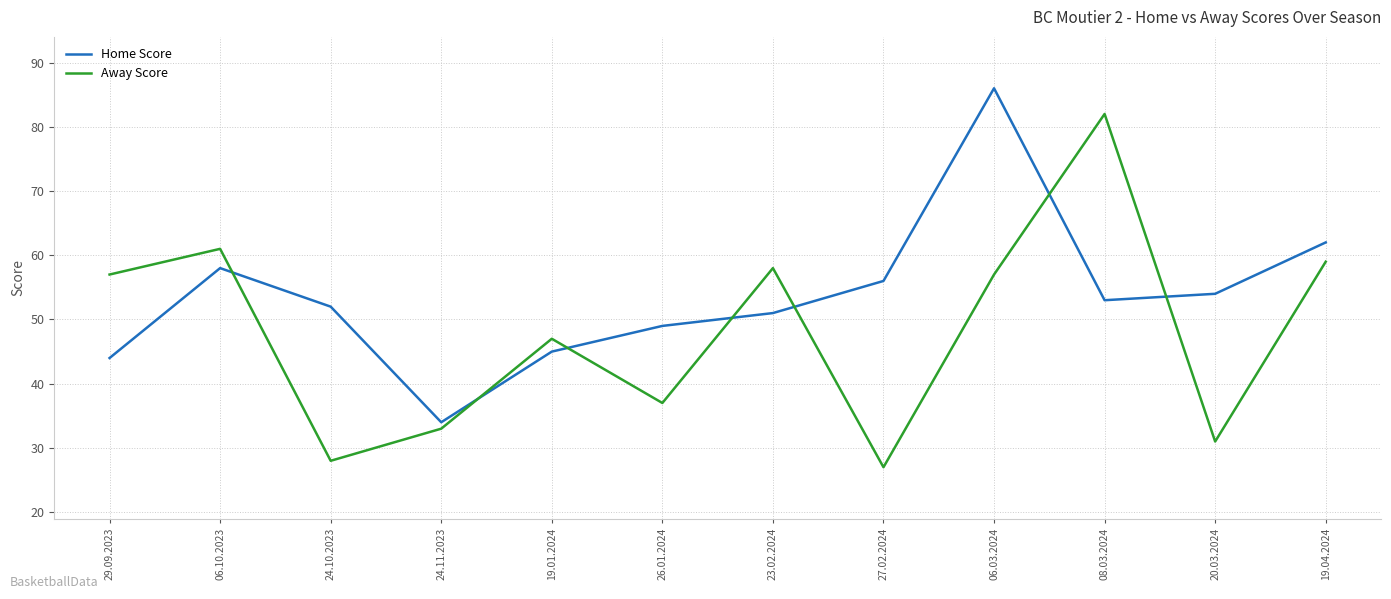

Between 08.03.2024 and 20.03.2024, which series saw the biggest shift?

Away Score